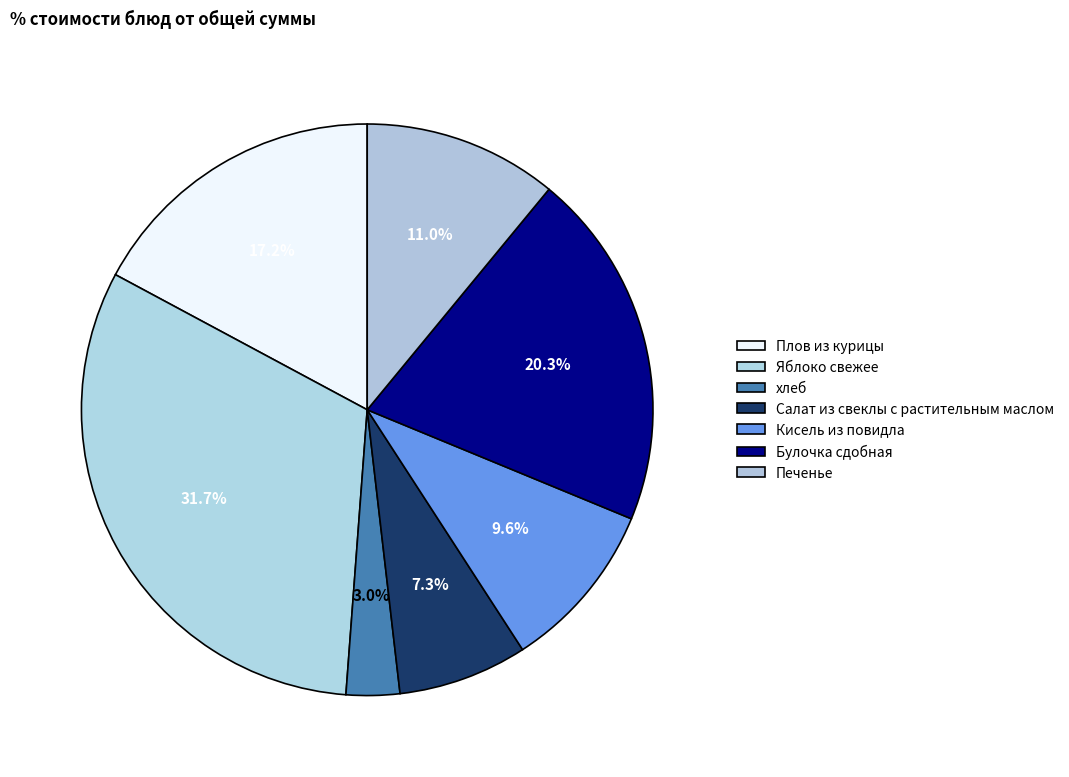

To the nearest percent, what portion does Печенье represent?

11%